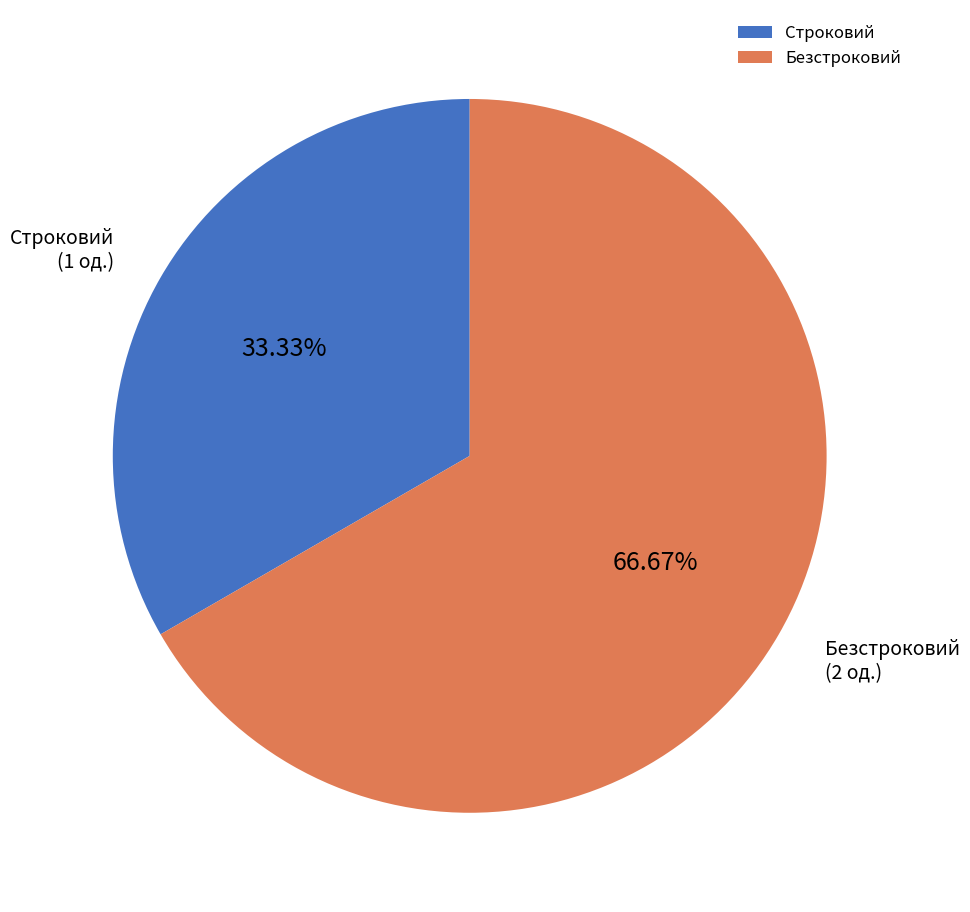

Combined, do Строковий and Безстроковий account for over 50%?

Yes